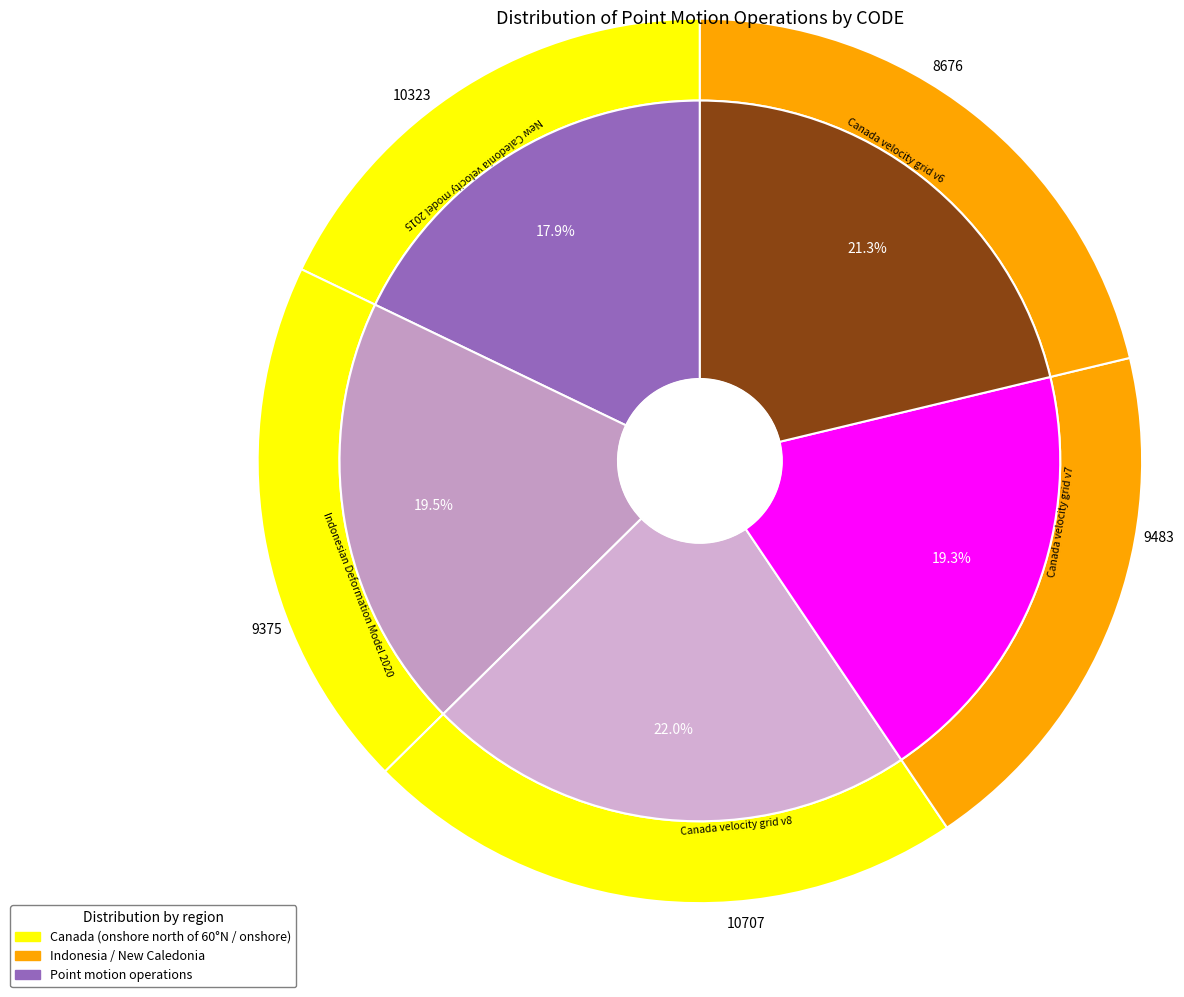

Count the number of slices in the pie.

5